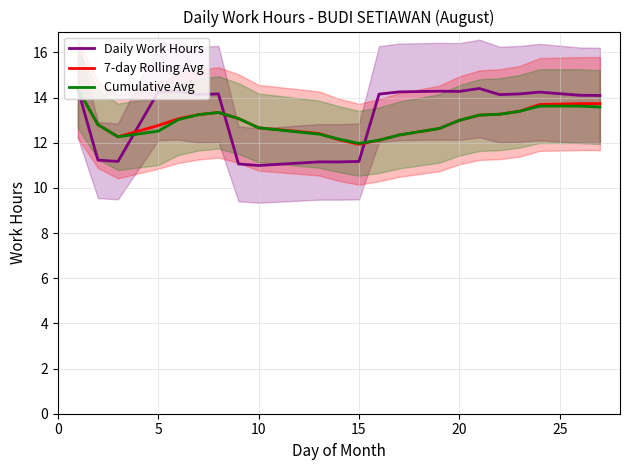

What is the lowest value of the 7-day Rolling Avg series?

11.9